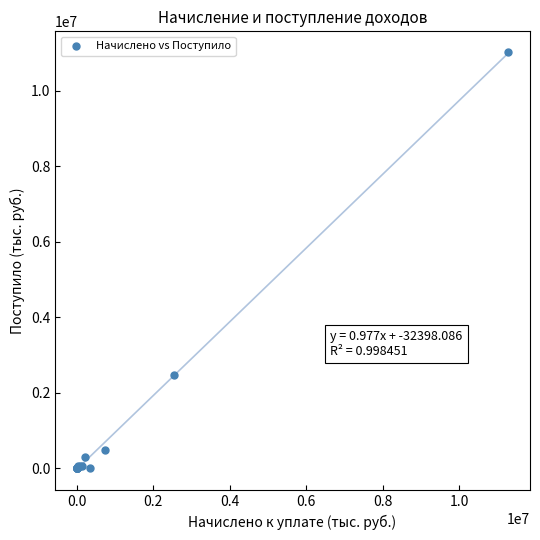

What Y value in the scatter plot is closest to 5508880?

2472284